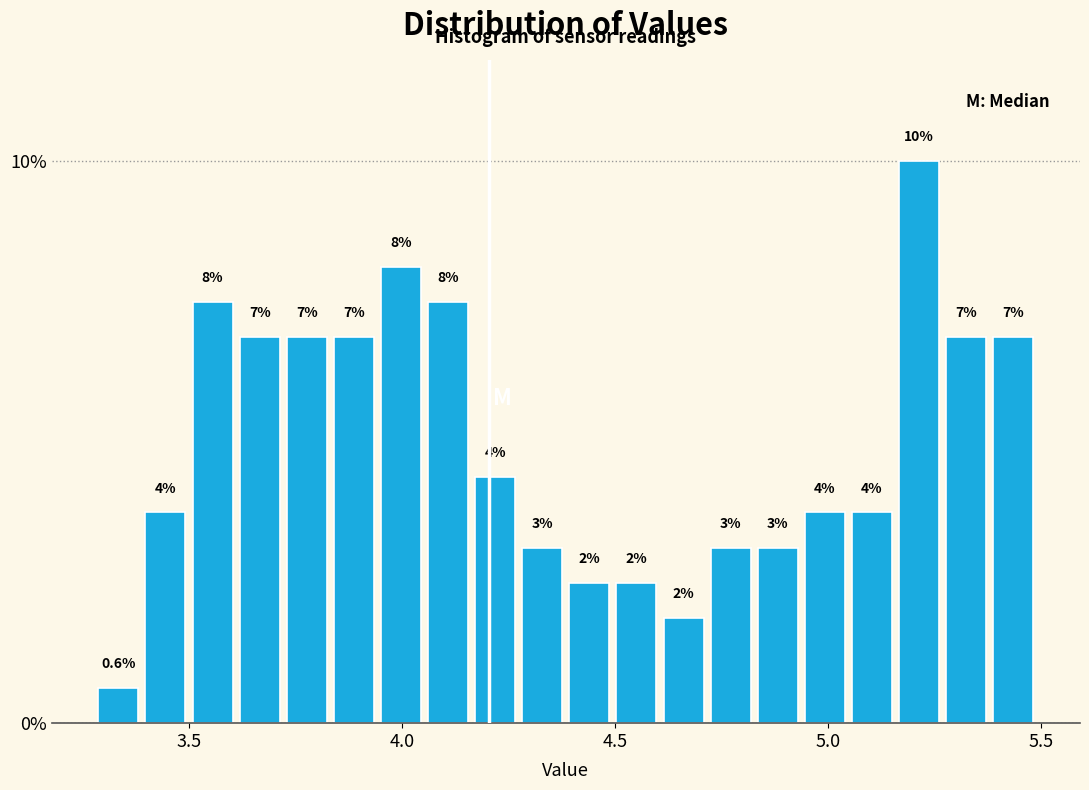

Around what value on the x-axis is the tallest bar? Give the approximate position of its centre, as read against the axis.

5.20